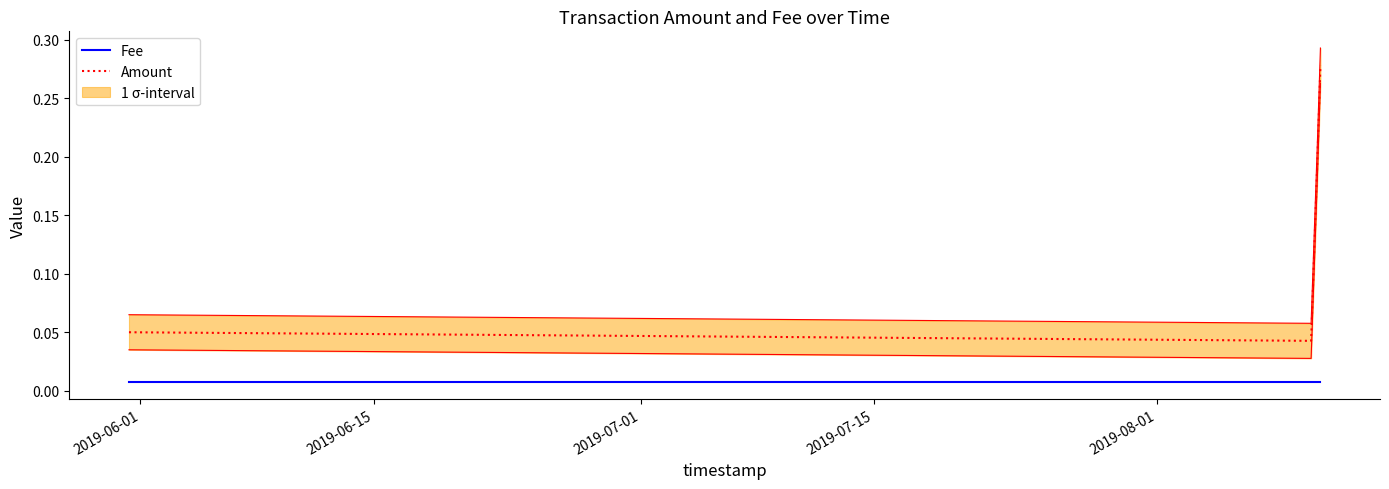

True or false: Amount and Fee cross at least once.

False